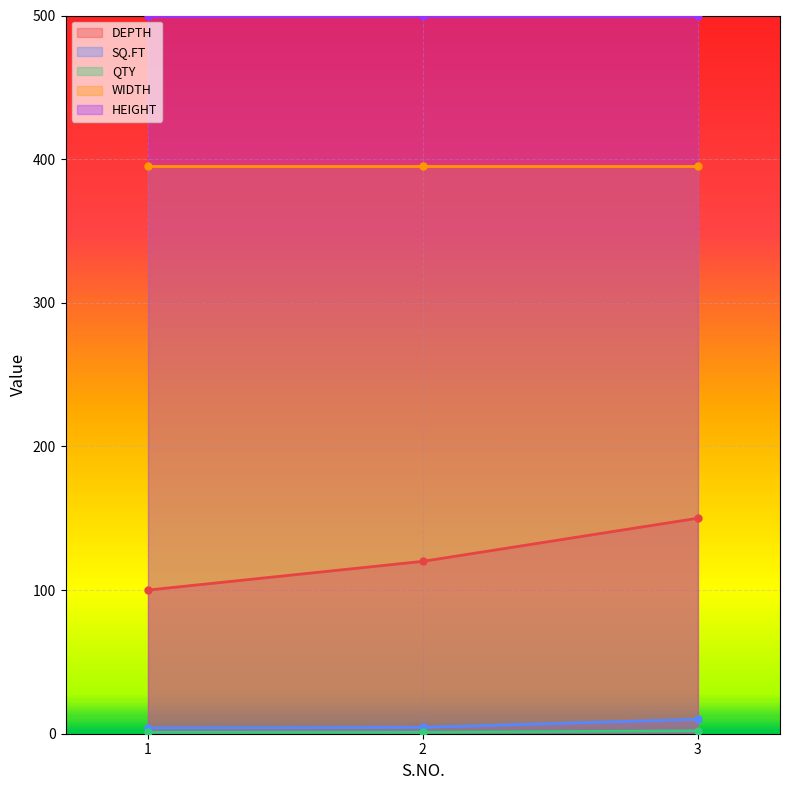

How many lines are shown in the chart?

5